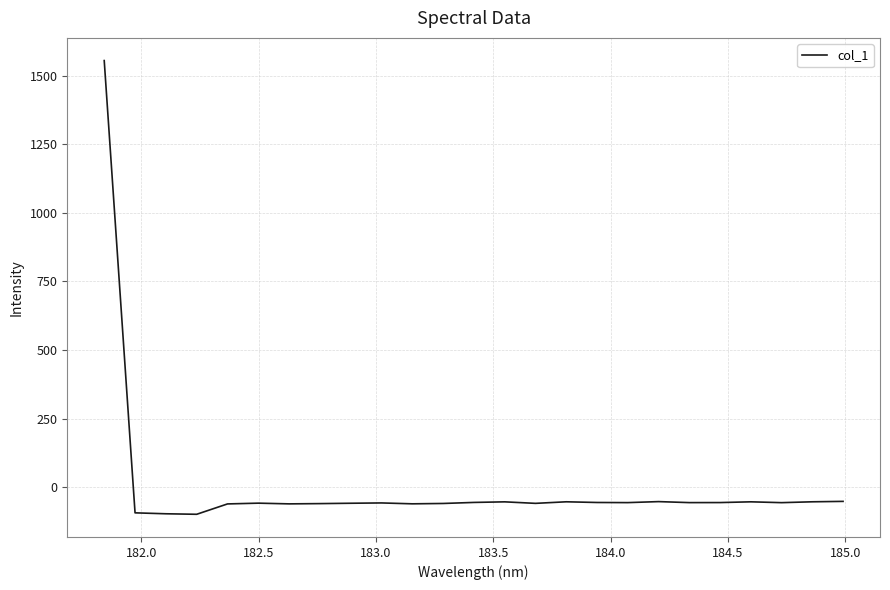

What is the smallest value displayed?

-98.1